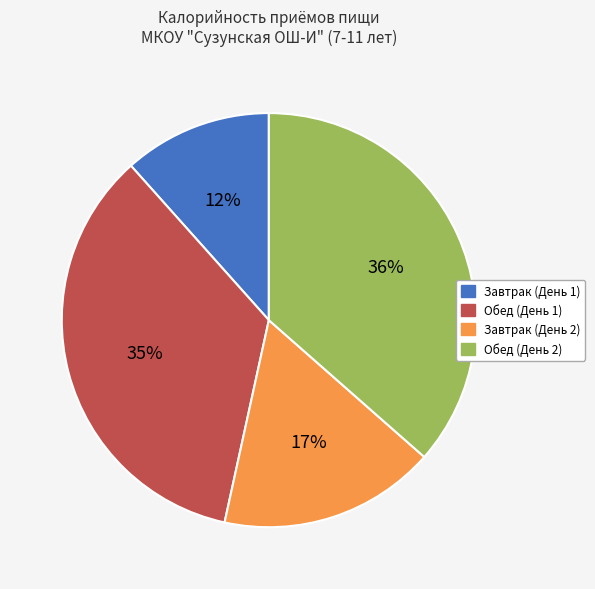

Is it true that Завтрак (День 2) is 27% of the pie?

False